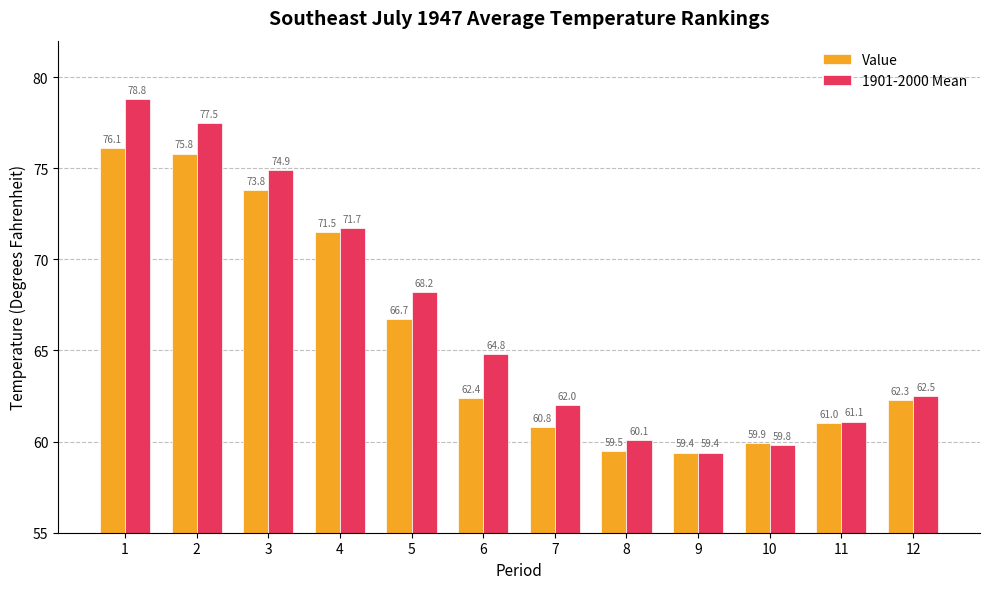

What is the value of the 1901-2000 Mean bar at the 12th from the left?

62.5